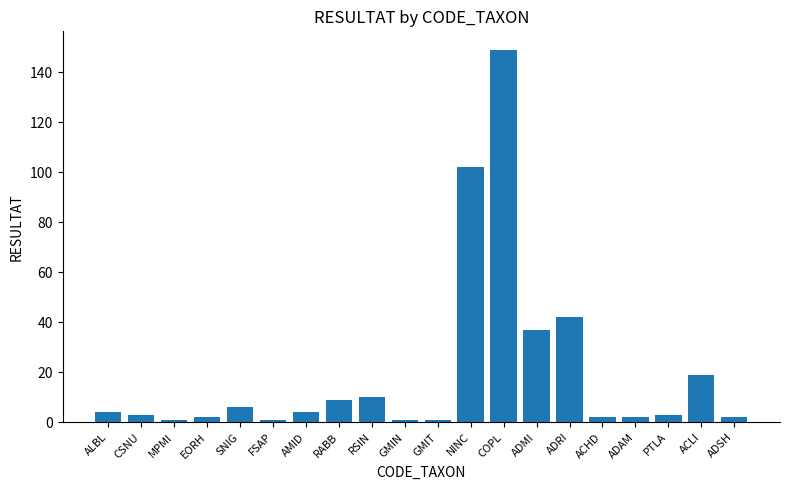

Where is the data nearest to the value 75?

NINC